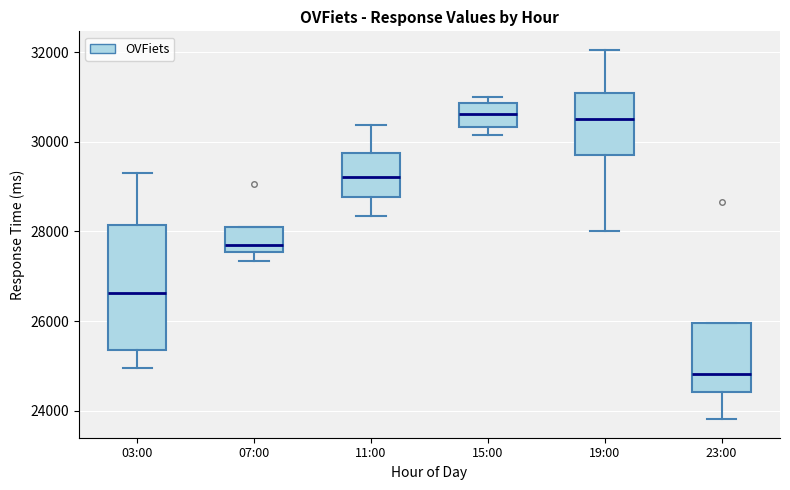

Which box has the lowest median line?

23:00